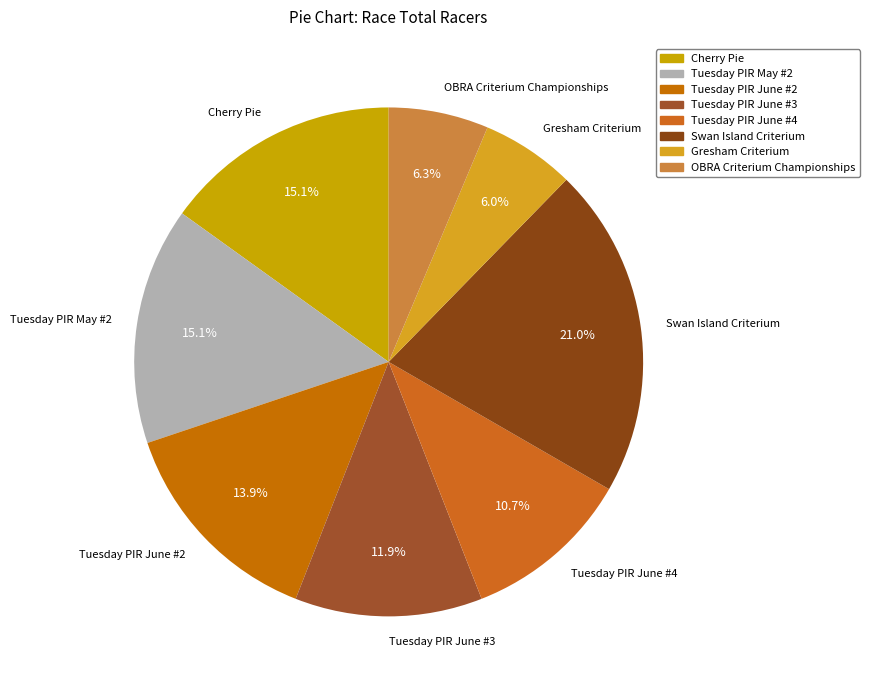

What percentage do Cherry Pie and Tuesday PIR June #4 together represent?

25.8%